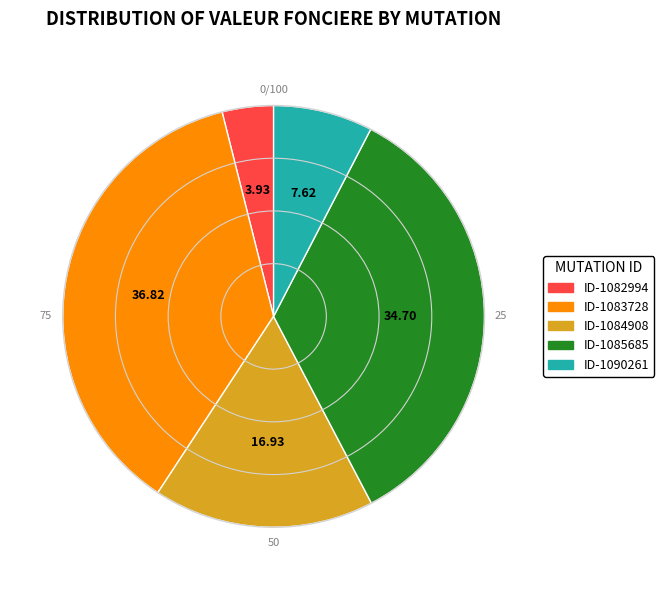

What is the smallest slice in the pie chart?

ID-1082994